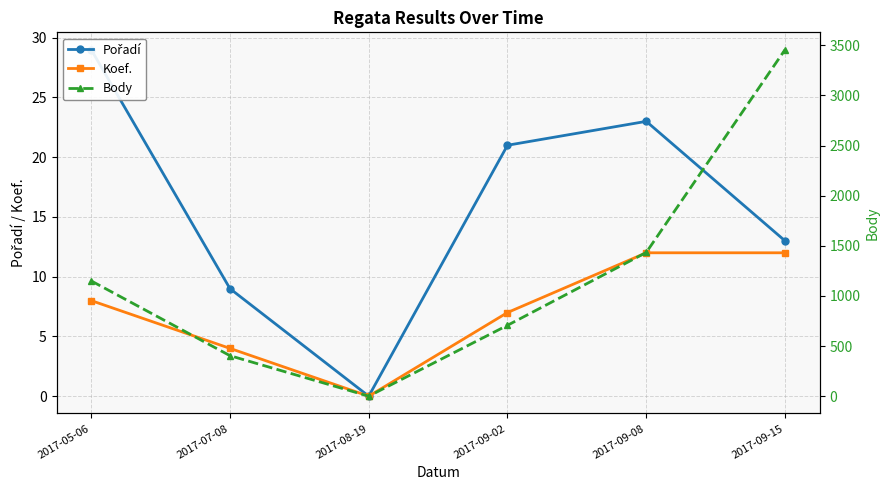

Rank the categories by Body value from lowest to highest.

2017-08-19, 2017-07-08, 2017-09-02, 2017-05-06, 2017-09-08, 2017-09-15